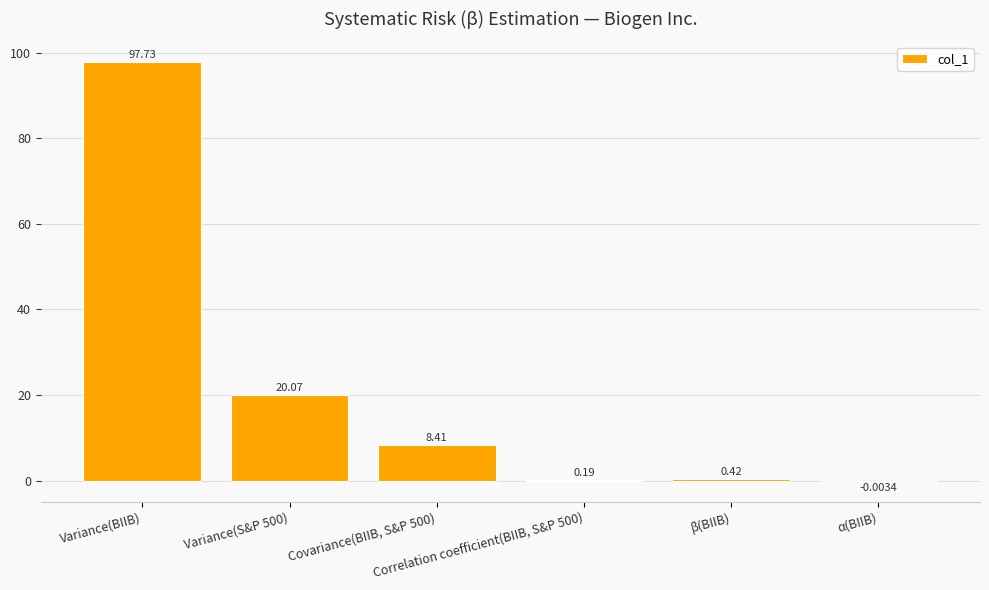

What is the sum of all values?

126.8